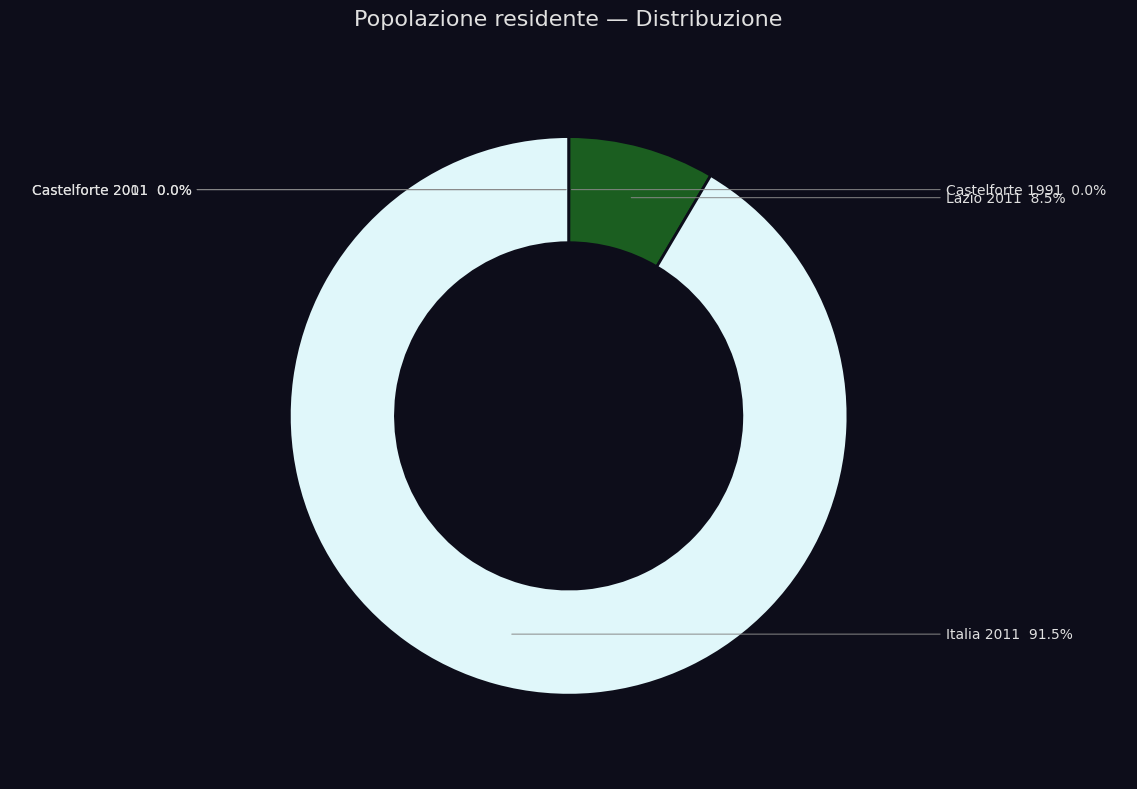

Which category has the biggest portion of the pie?

Italia 2011